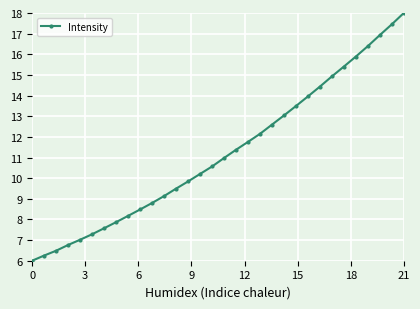

Count the number of categories in the chart.

32